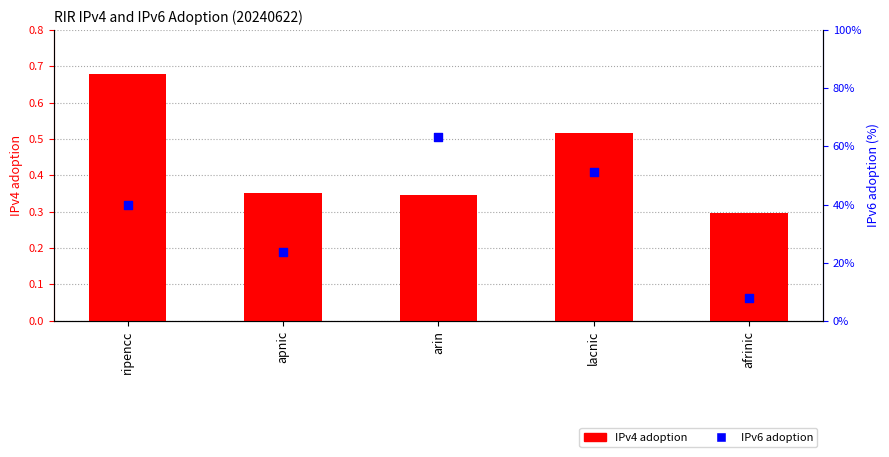

What are all the series names shown in the legend?

IPv4 adoption, IPv6 adoption